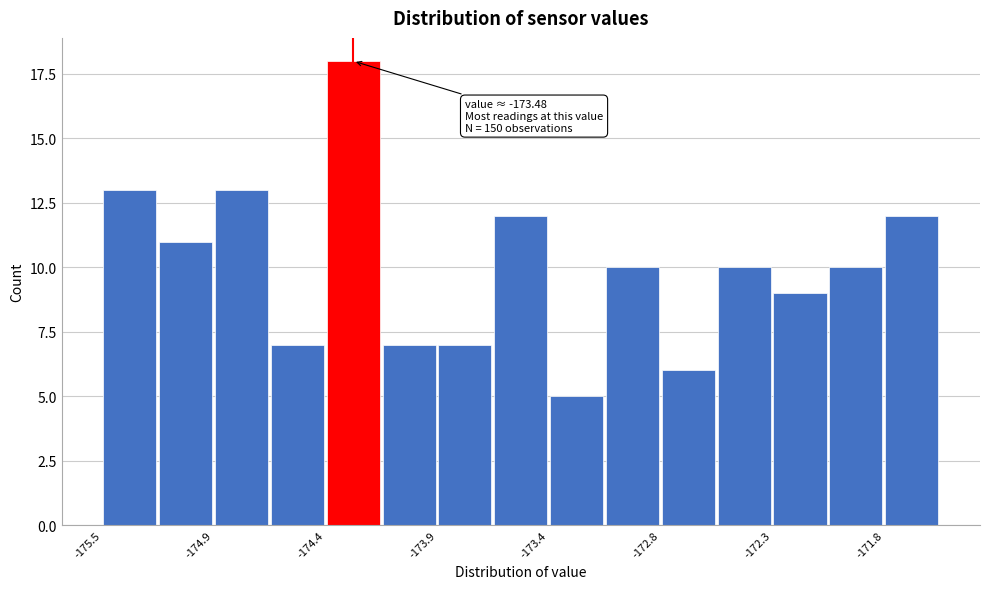

Read against the x-axis, roughly where is the centre of the tallest bar?

-174.3